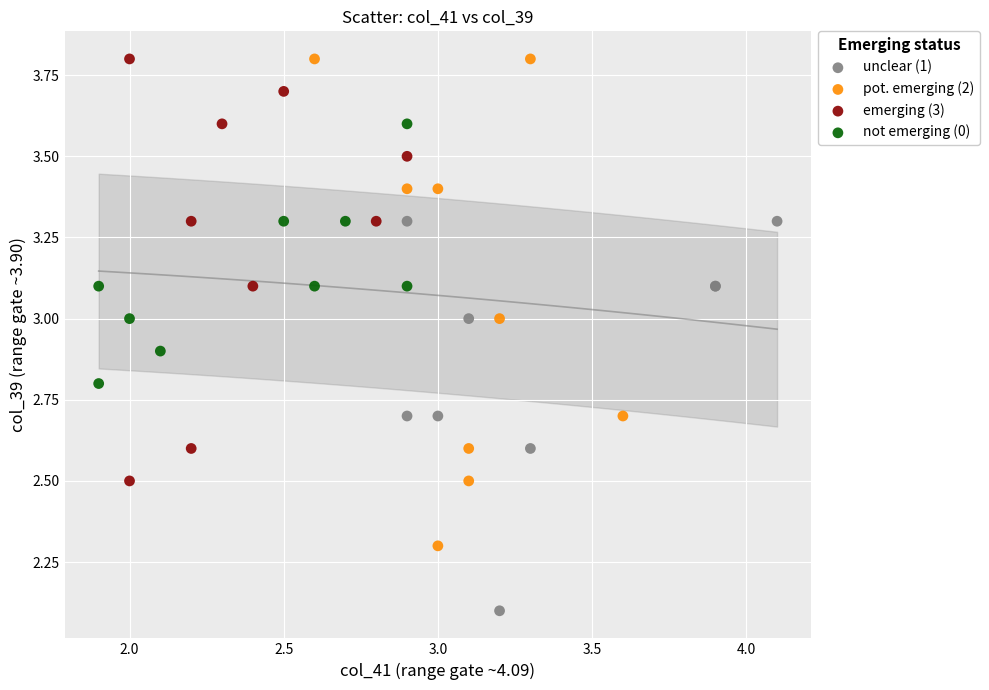

Which series contains the lowest Y value?

unclear (1)